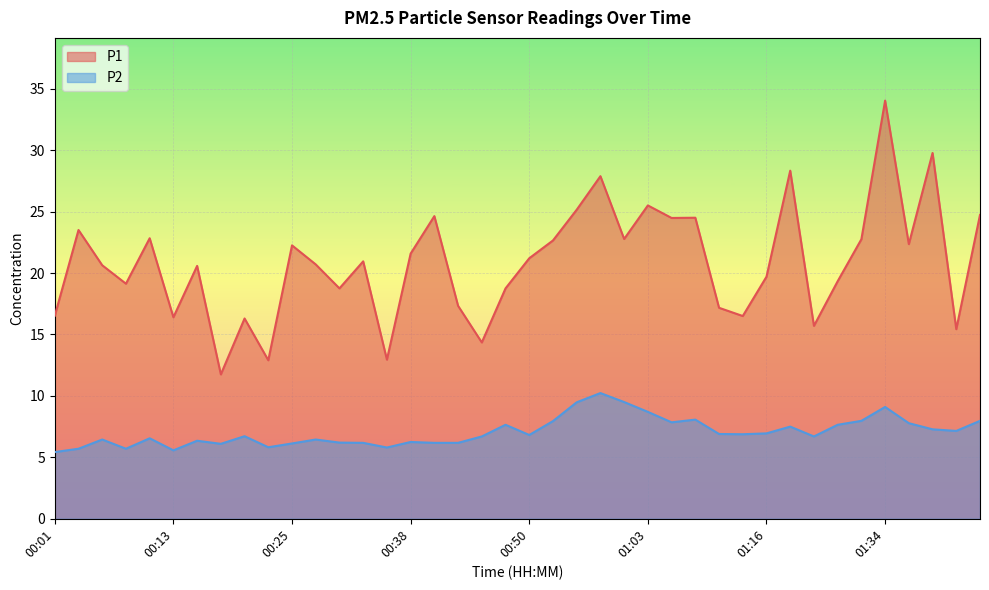

Reading right to left, what are all the values shown in this chart?

P1: 24.7	15.4	29.8	22.4	34.0	22.8	19.3	15.7	28.3	19.7	16.5	17.2	24.5	24.5	25.5	22.8	27.9	25.1	22.6	21.2	18.8	14.3	17.3	24.6	21.6	12.9	20.9	18.8	20.7	22.2	12.9	16.3	11.8	20.6	16.4	22.8	19.1	20.6	23.5	16.5
P2: 8.0	7.2	7.3	7.8	9.1	8.0	7.7	6.7	7.5	7.0	6.9	6.9	8.1	7.8	8.7	9.5	10.2	9.5	8.0	6.8	7.7	6.7	6.2	6.2	6.2	5.8	6.2	6.2	6.5	6.1	5.8	6.7	6.1	6.3	5.6	6.5	5.7	6.5	5.7	5.4